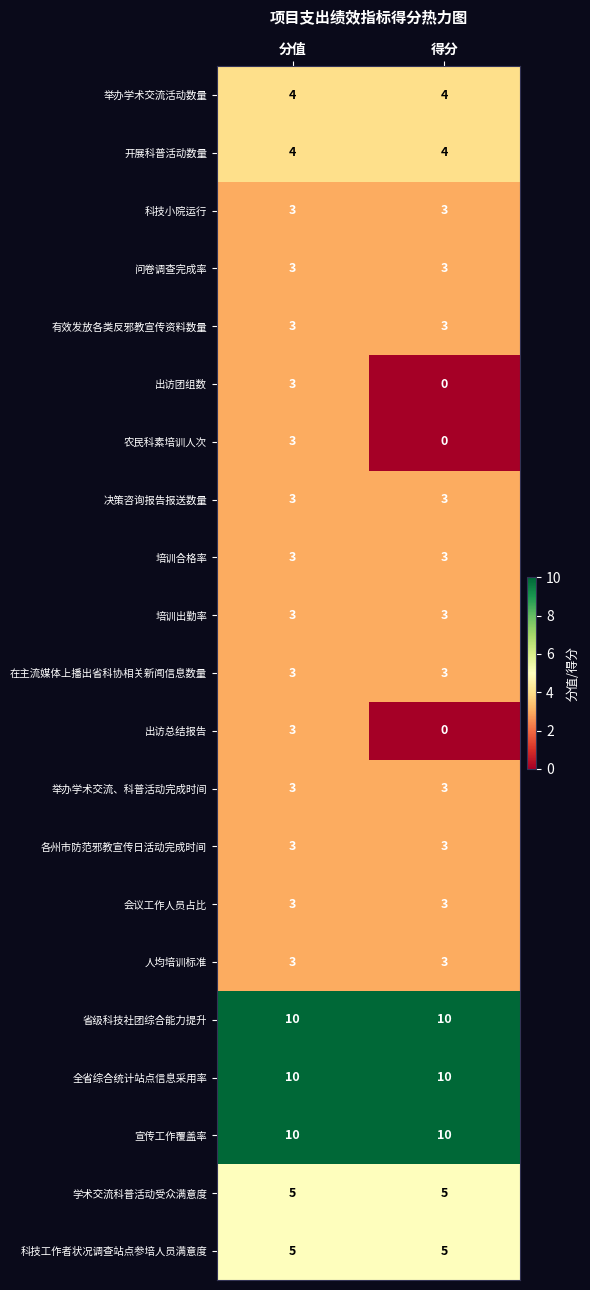

What is the total value across all series at 得分?

81